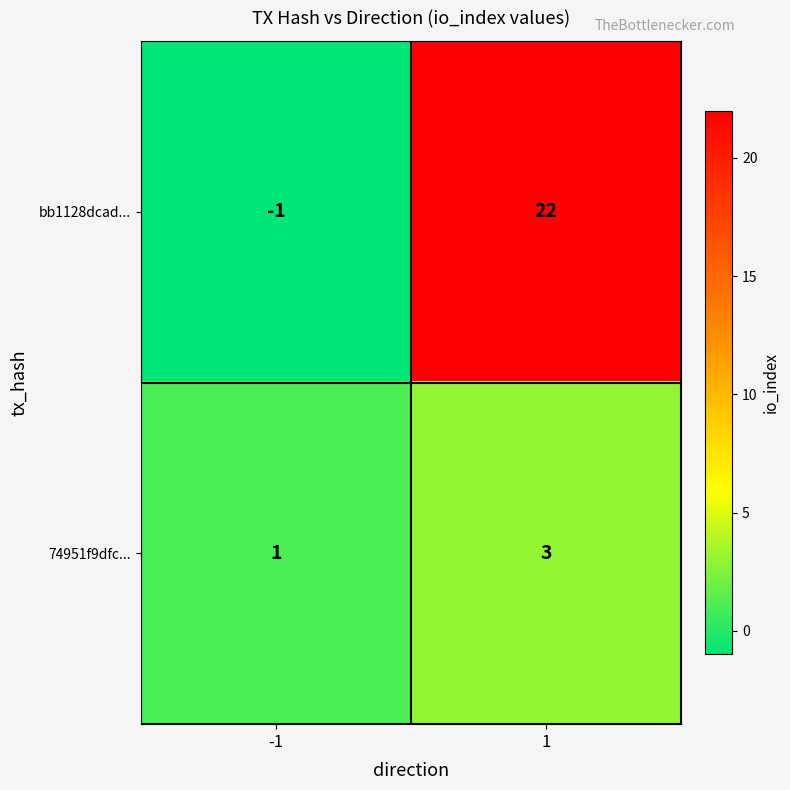

How many negative values does the bb1128dcad... series have?

1